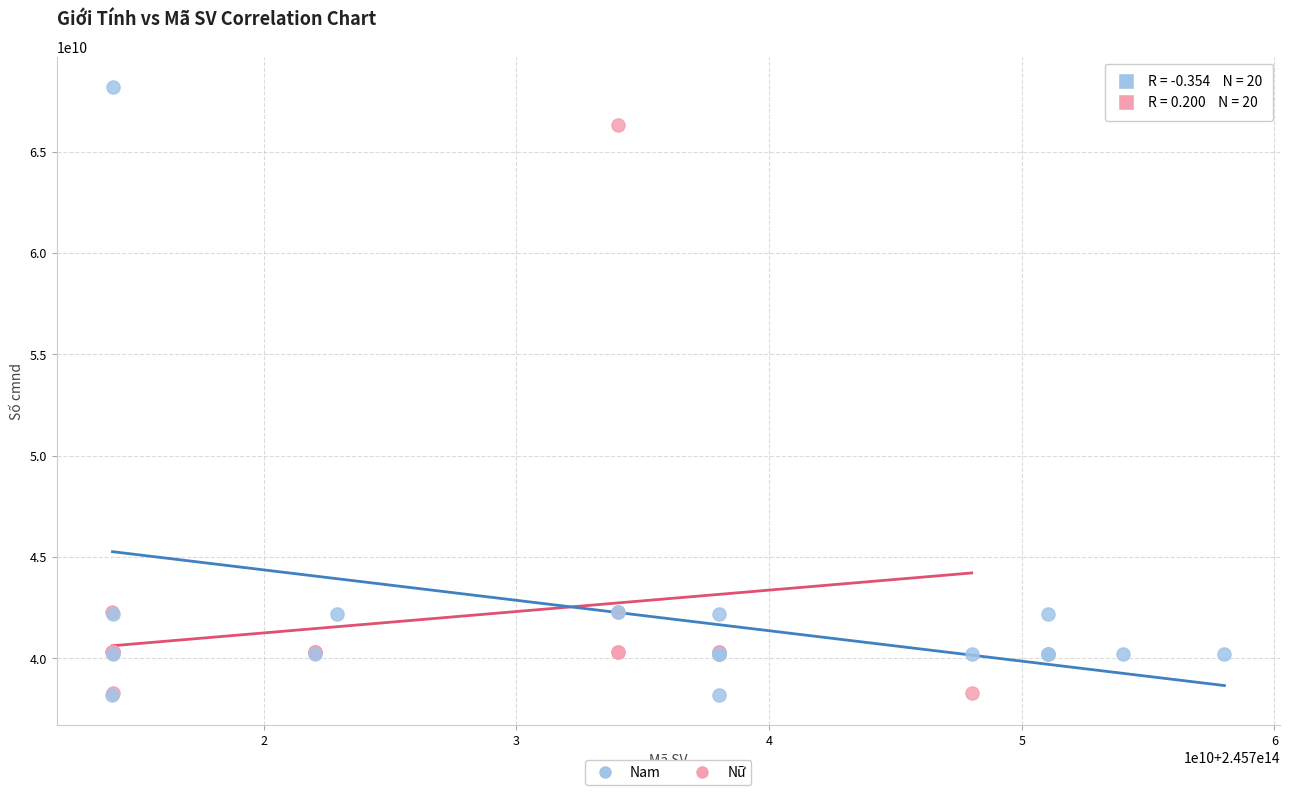

Which series contains the highest Y value?

Nam